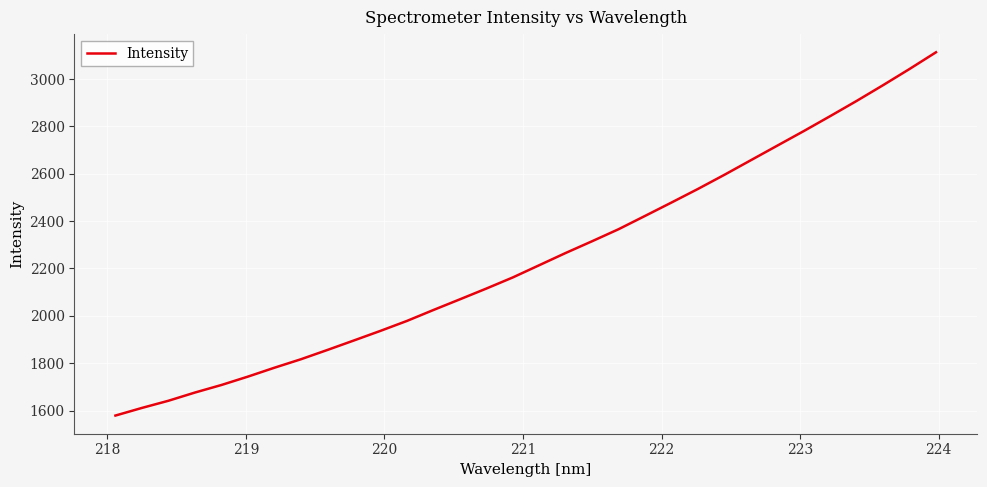

What is the smallest value displayed?

1579.0